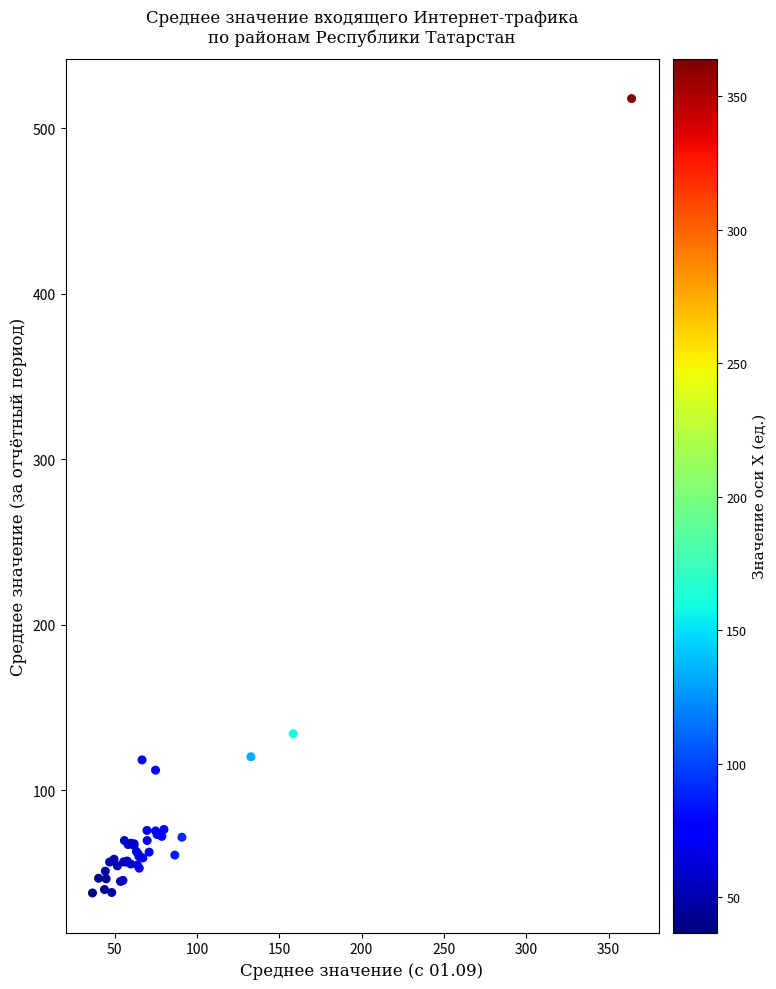

What Y value in the scatter plot is closest to 277?

134.1